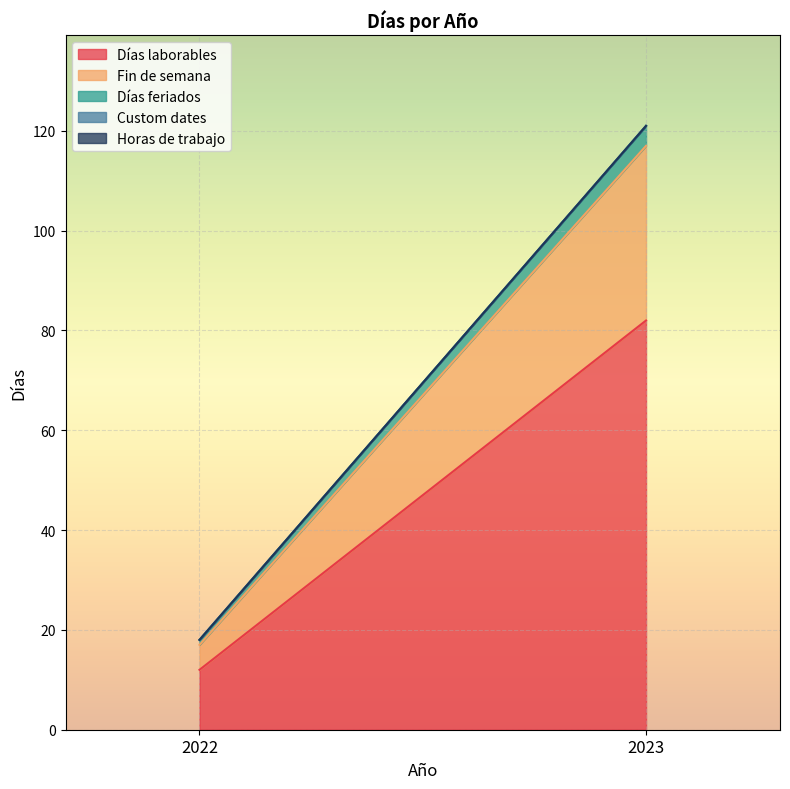

What is the spread (max minus min) of values at 2022?

12